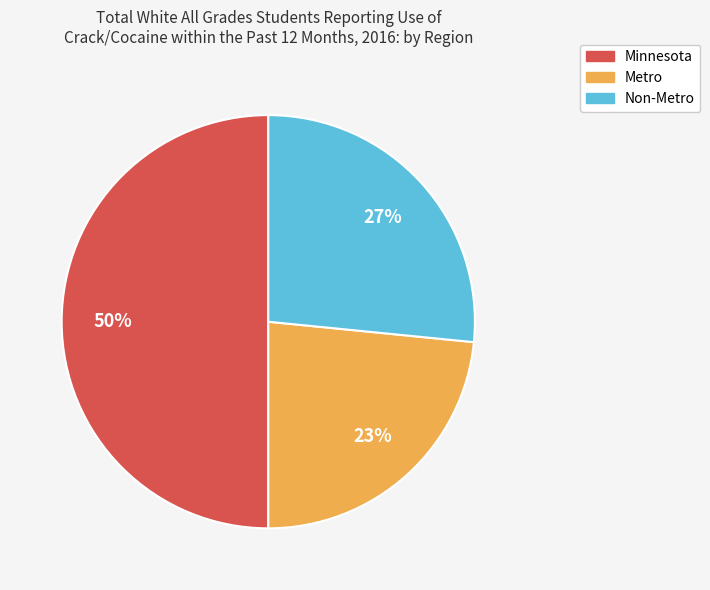

Rank the categories by value from lowest to highest.

Metro, Non-Metro, Minnesota